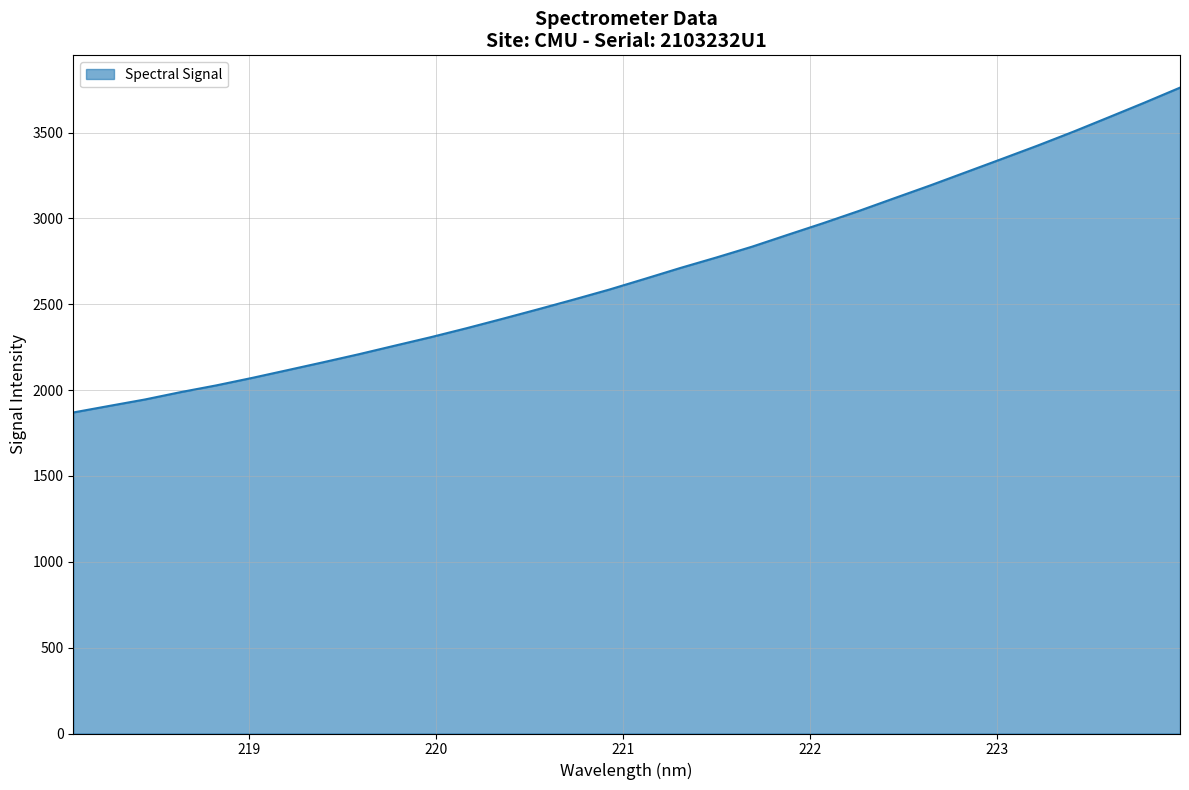

How many values are below 2648?

16